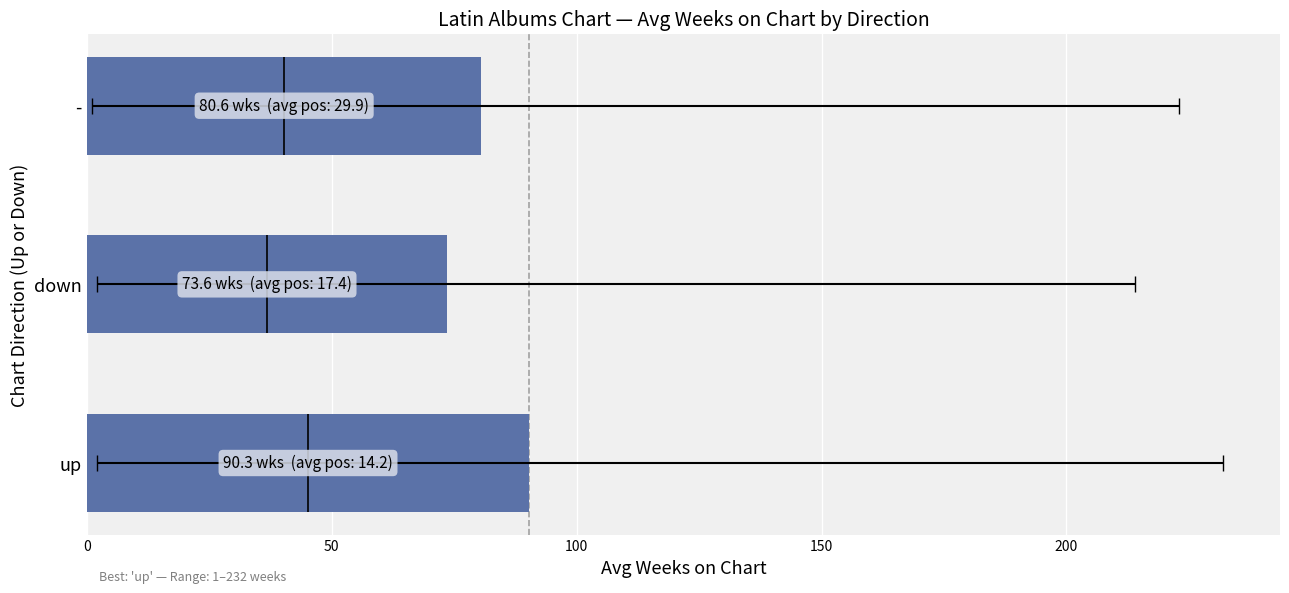

How many series are shown in this chart?

1